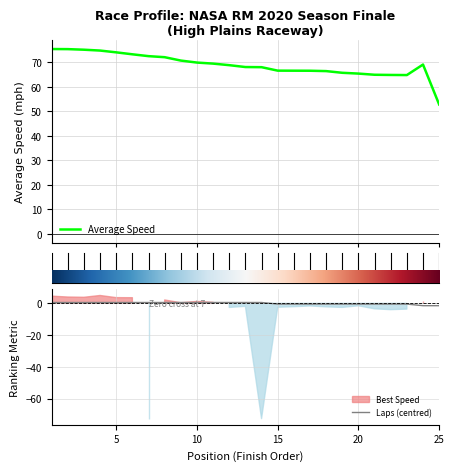

Is it true that Laps (centred) equals -0.5 at 20?

True